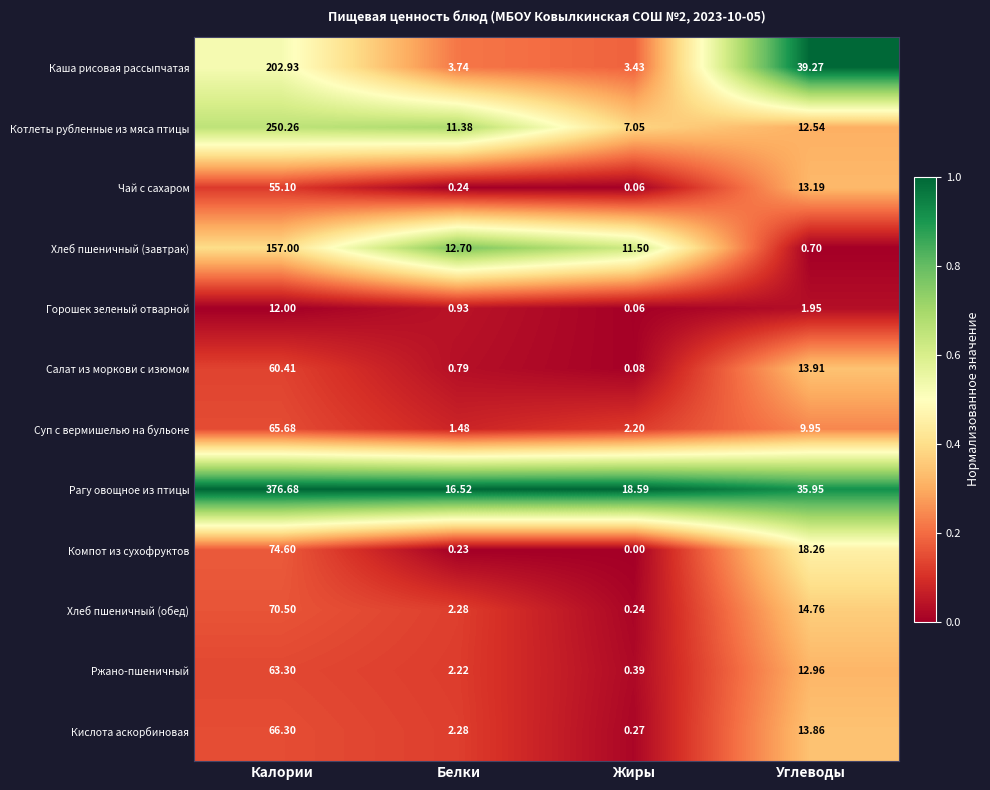

Which label corresponds to the smallest value in the chart?

Жиры